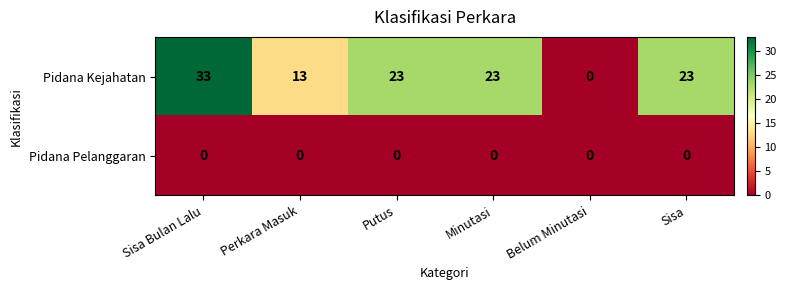

What is the difference between the maximum and second lowest values in the Pidana Kejahatan series?

20